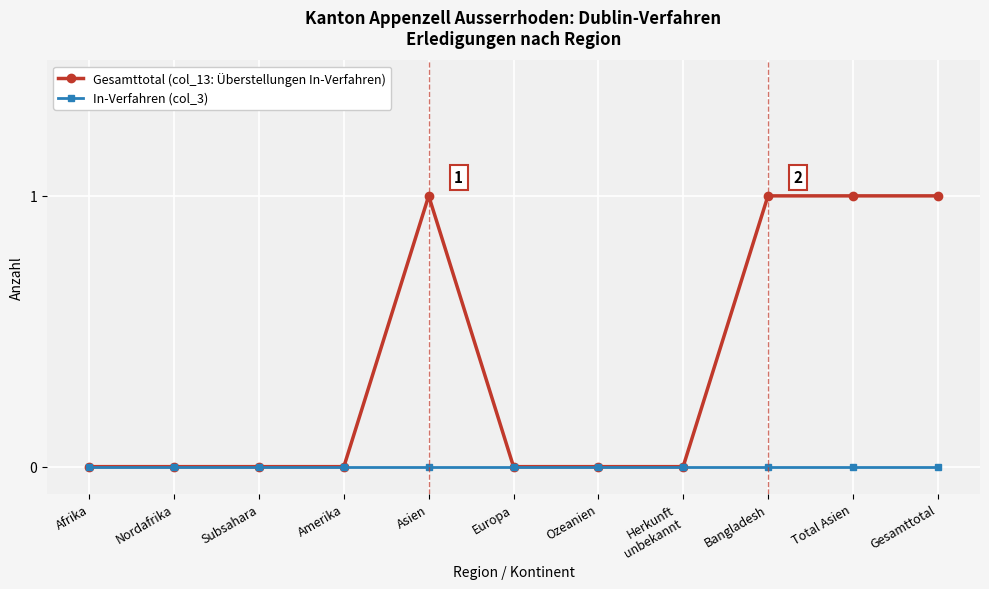

List the series in order of their overall mean, highest first.

Gesamttotal (col_13: Überstellungen In-Verfahren), In-Verfahren (col_3)